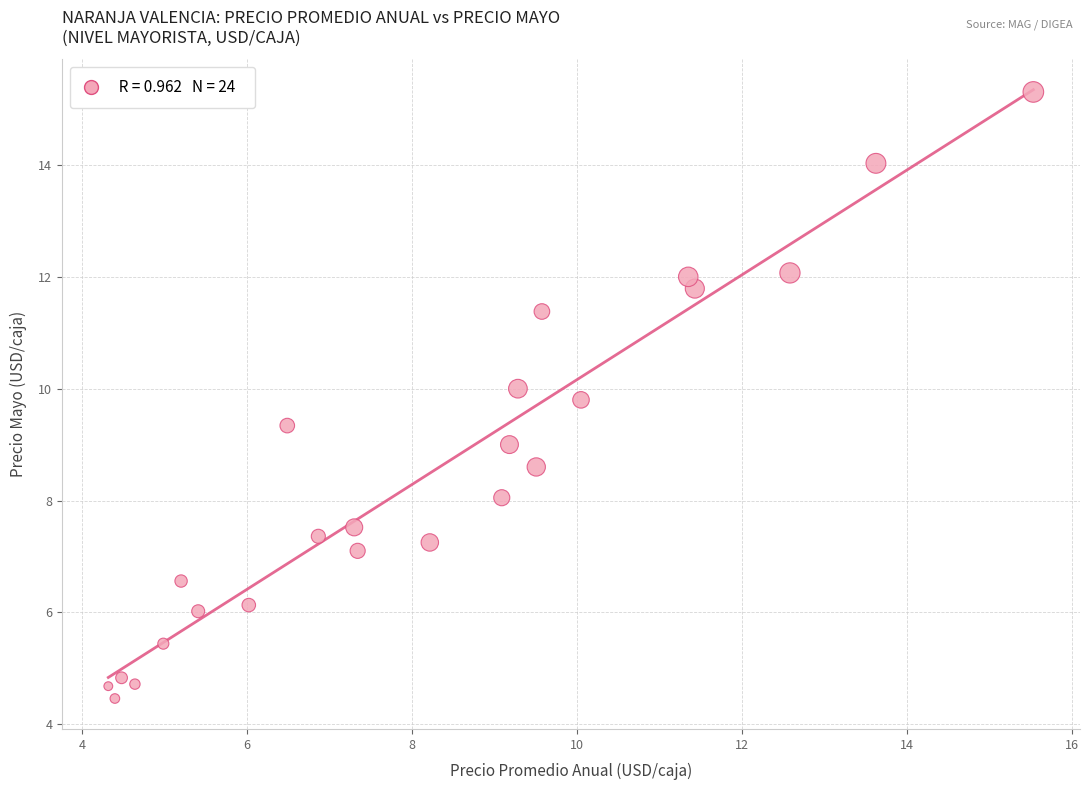

What is the range of Y values (max minus min)?

10.8